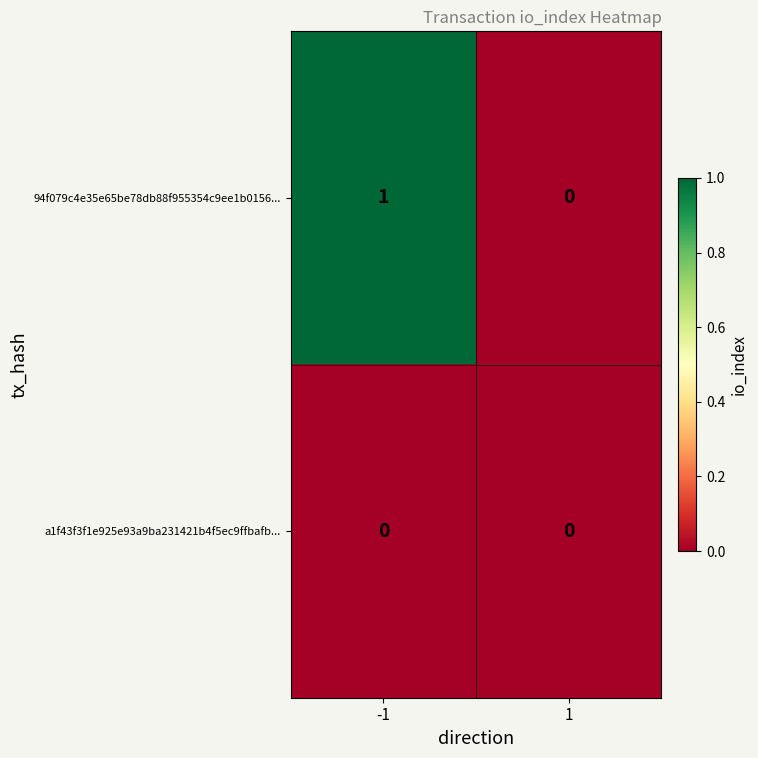

Reading right to left, extract all data points from this chart.

94f079c4e35e65be78db88f955354c9ee1b0156...: 1=0	-1=1
a1f43f3f1e925e93a9ba231421b4f5ec9ffbafb...: 1=0	-1=0